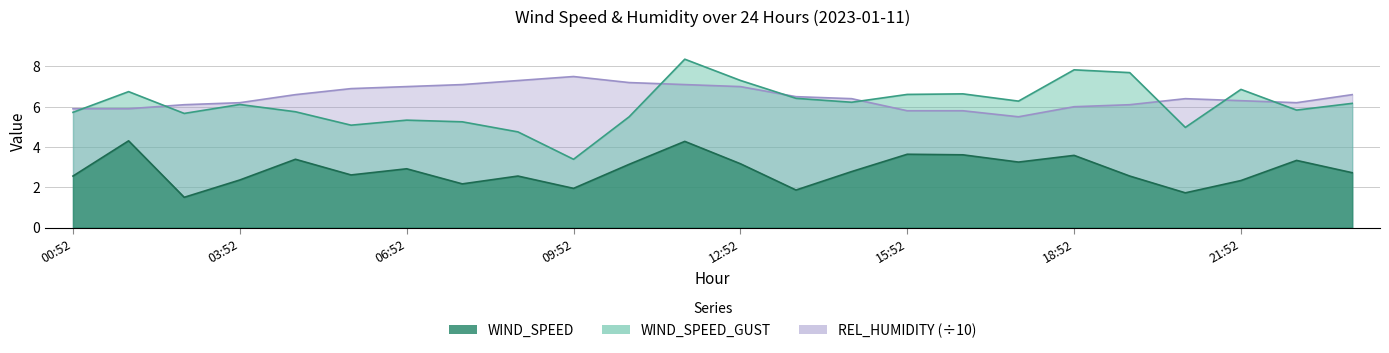

Which series has the largest total across all categories?

REL_HUMIDITY